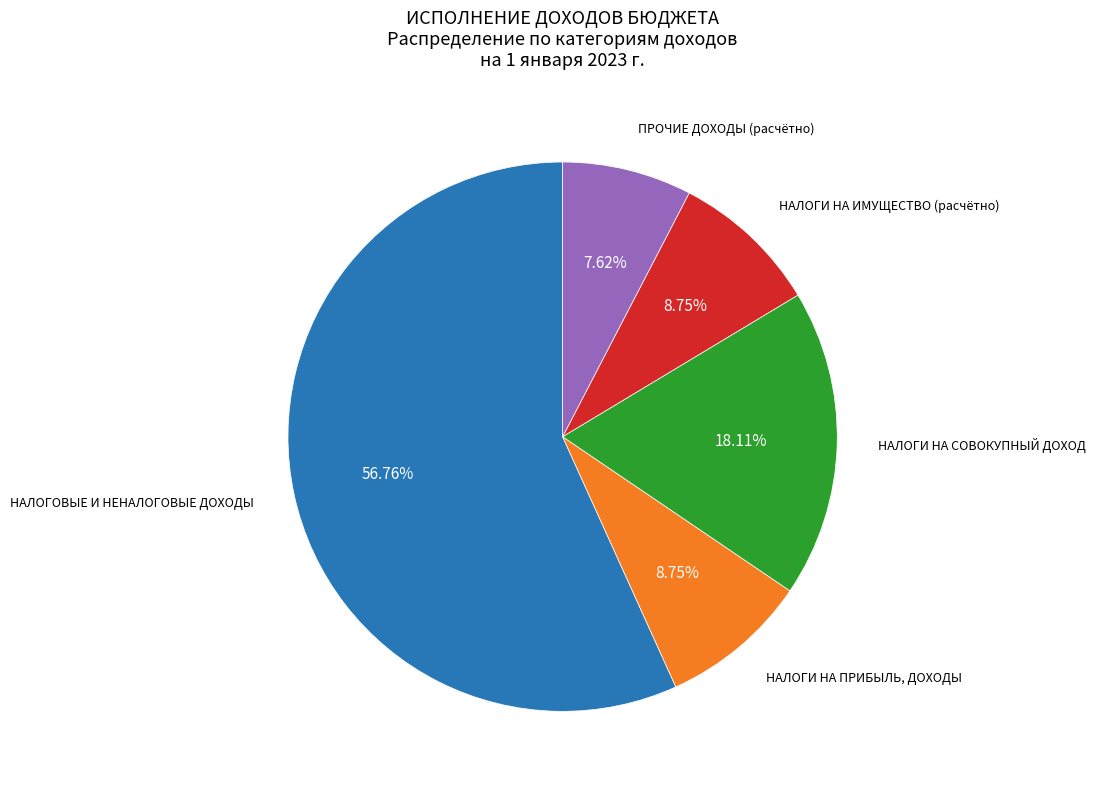

To the nearest percent, what is the difference between the ПРОЧИЕ ДОХОДЫ and НАЛОГОВЫЕ И НЕНАЛОГОВЫЕ ДОХОДЫ slice percentages?

49%